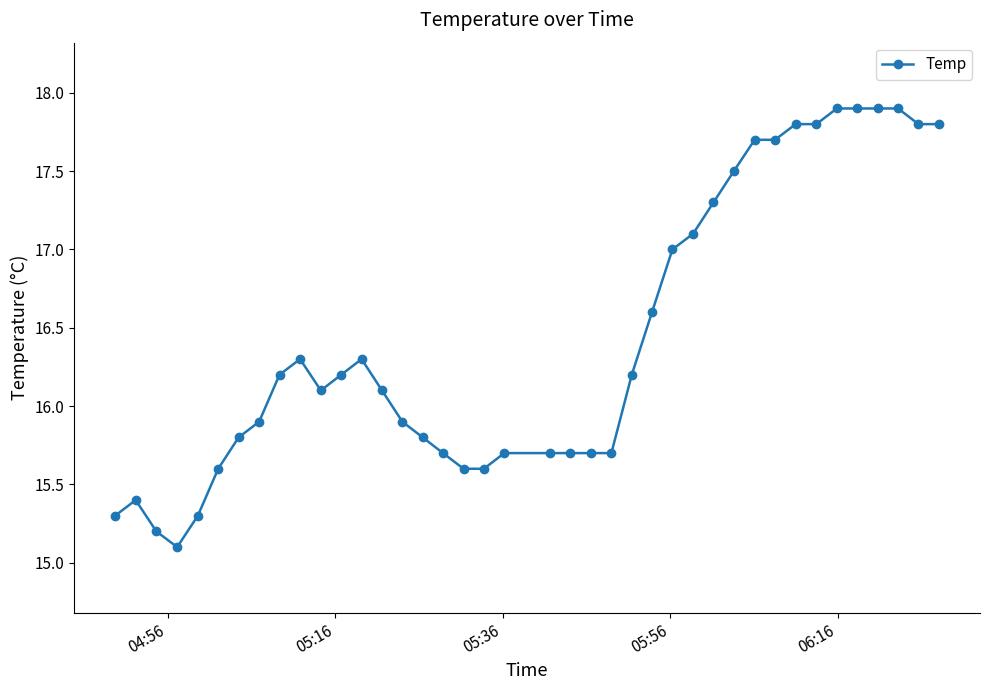

What is the difference between the second highest and second lowest values?

2.7